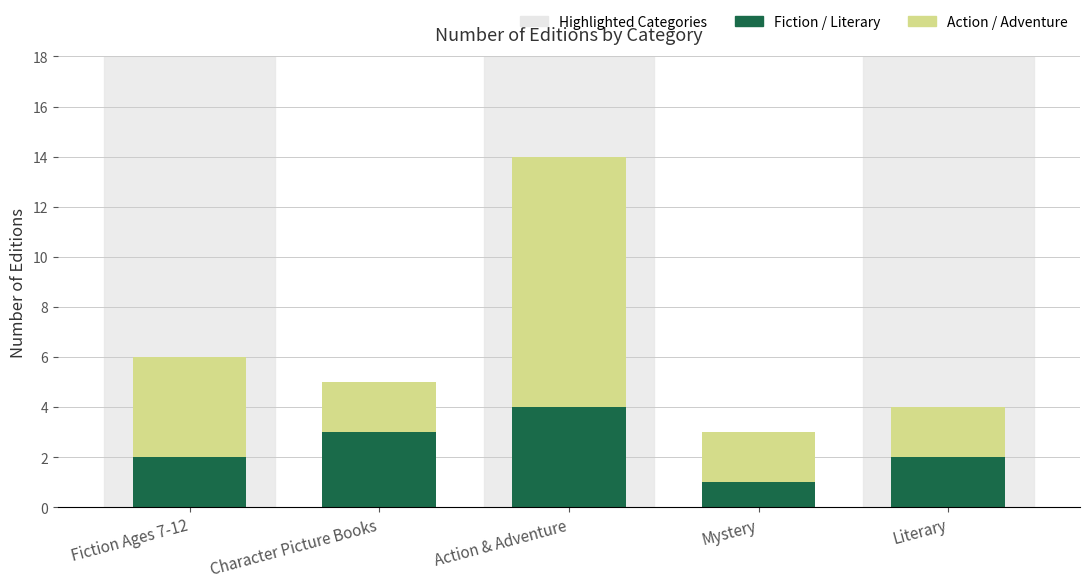

At which category is the sum across all series the highest?

Action & Adventure